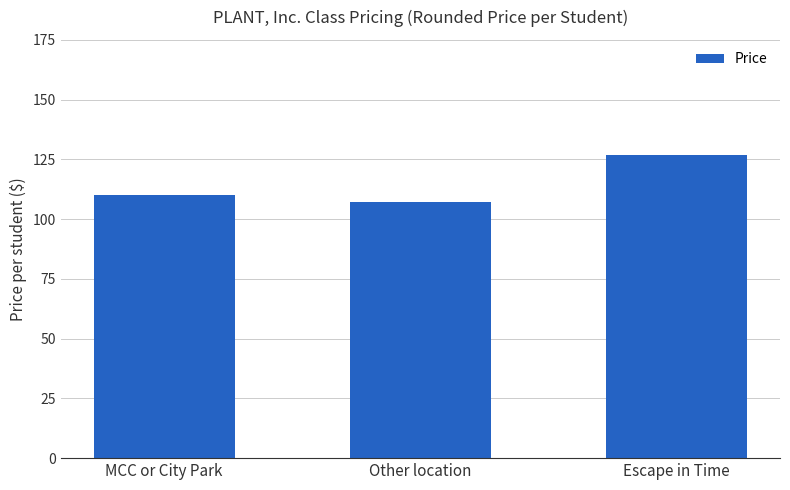

List the labels in order of value, smallest first.

Other location, MCC or City Park, Escape in Time